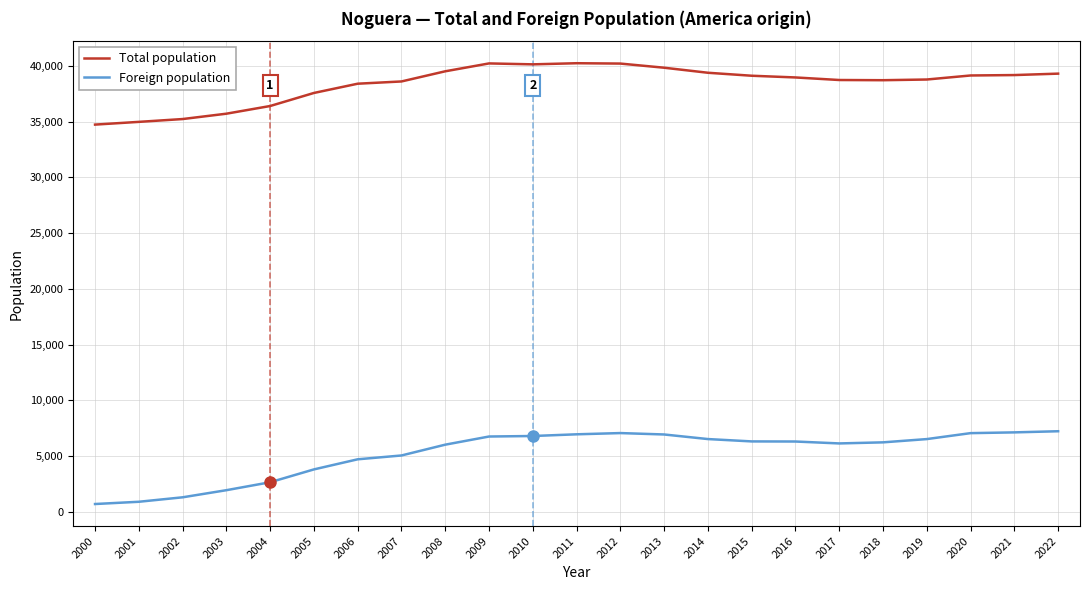

At 2002, list the series in order from smallest to largest.

Foreign population, Total population